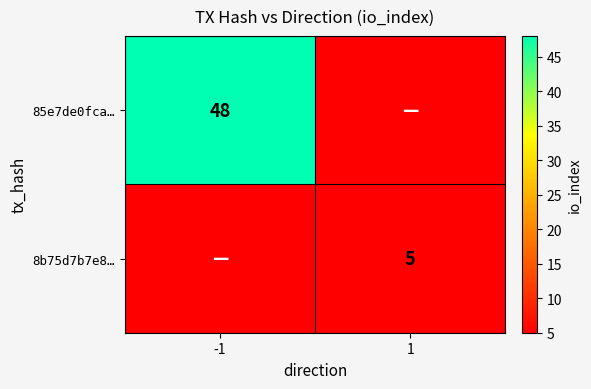

The 8b75d7b7e8… series shows 1.2 at 1. True or false?

False